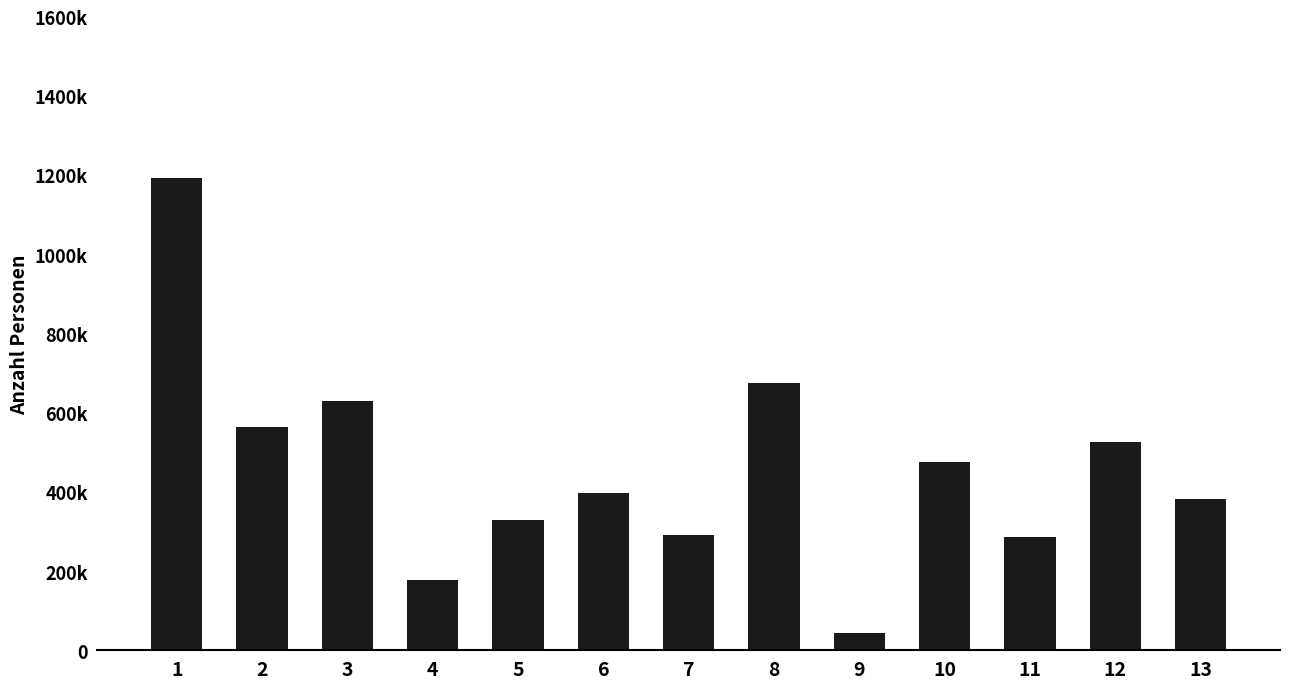

What is the minimum value shown in the chart?

44798.1